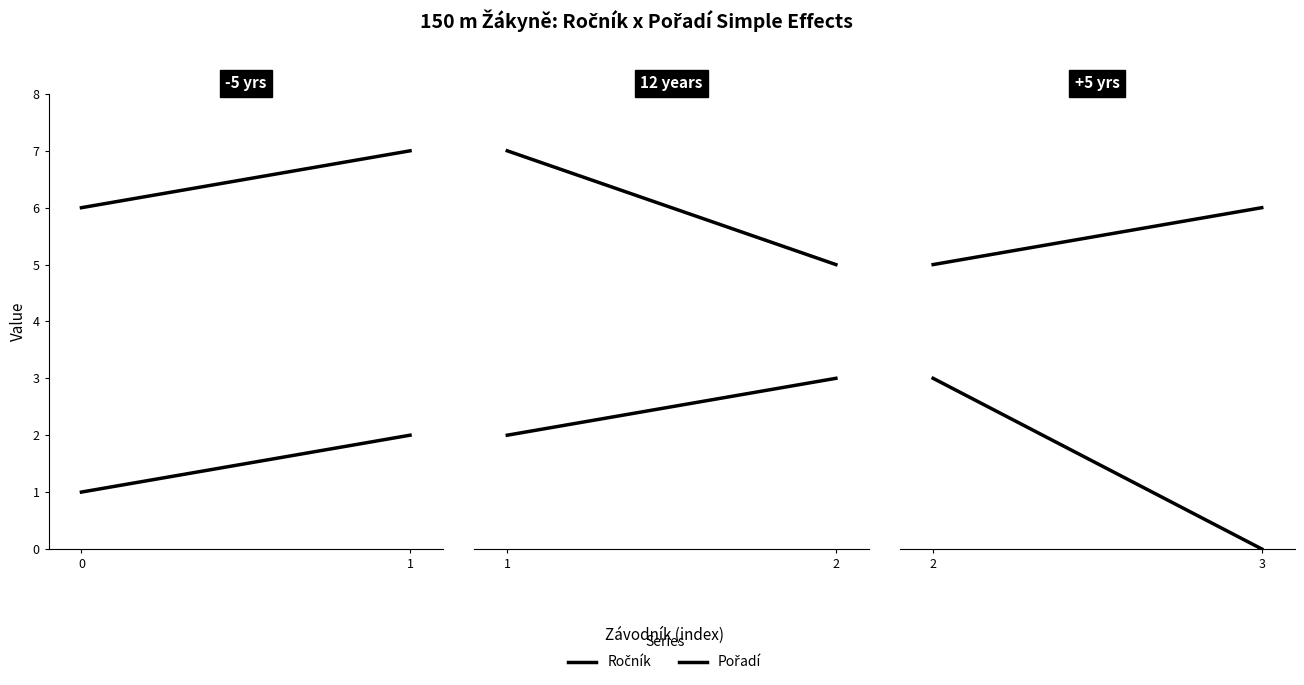

What is the average value of the Ročník series?

6